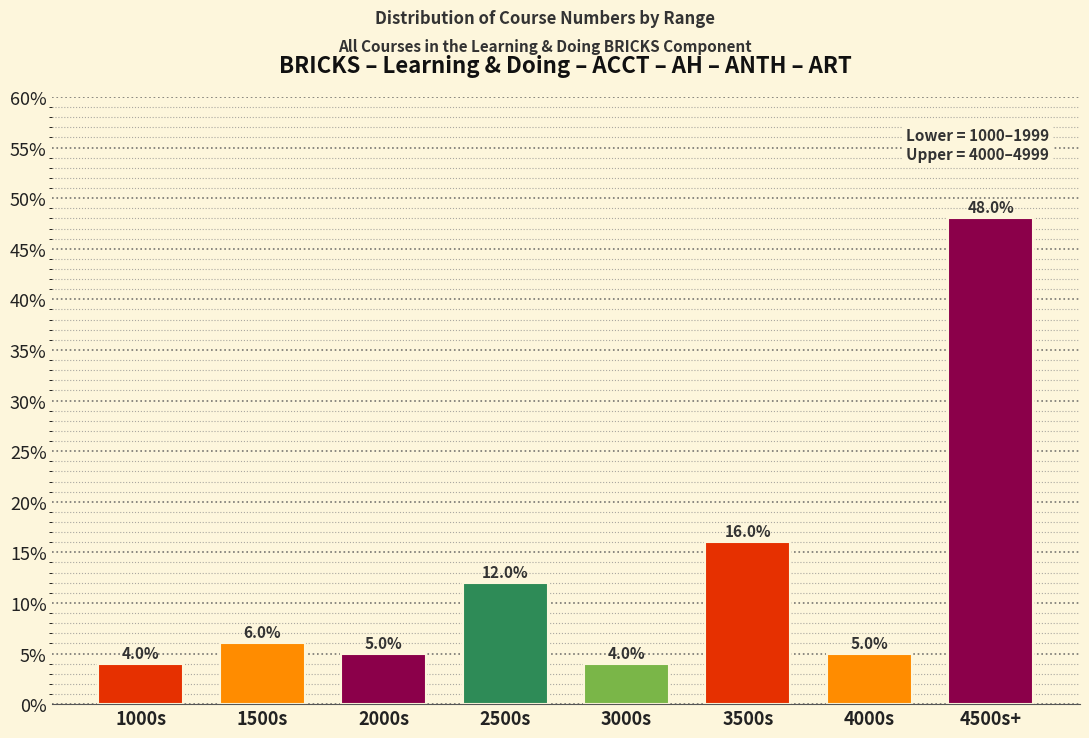

Reading left to right, list all the values displayed in this chart.

1000s=4	1500s=6	2000s=5	2500s=12	3000s=4	3500s=16	4000s=5	4500s+=48